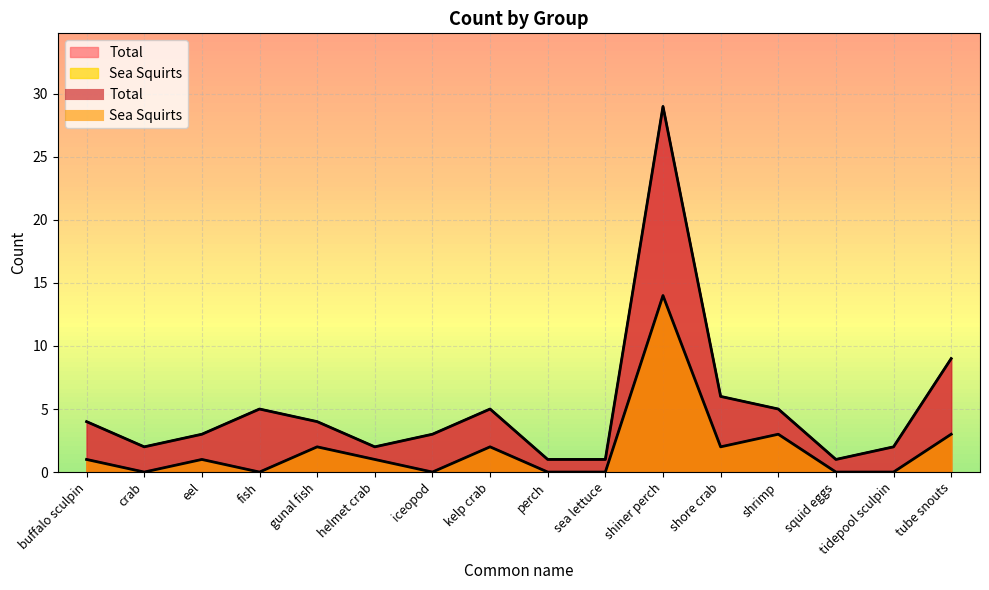

What is the value of the Sea Squirts point at the 6th from the left?

1